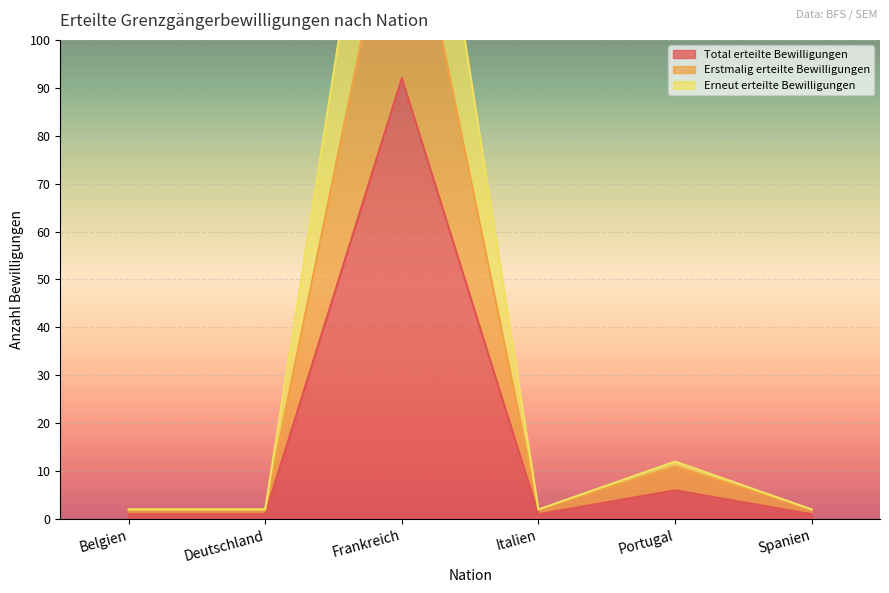

What is the difference between the maximum and minimum values in the Total erteilte Bewilligungen series?

91